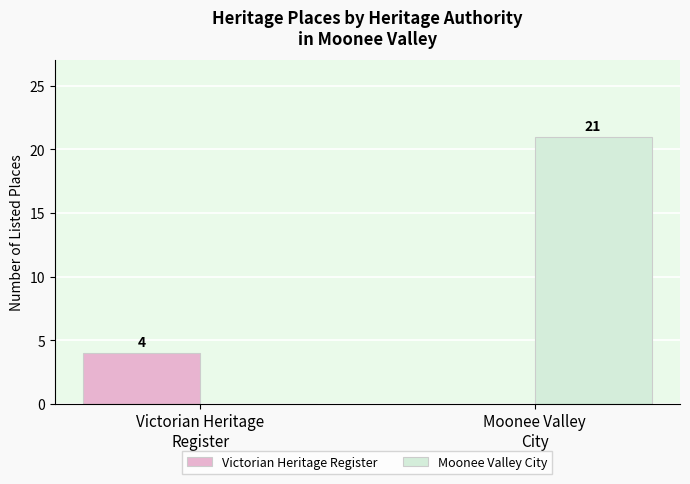

What is the maximum value for Victorian Heritage Register?

4